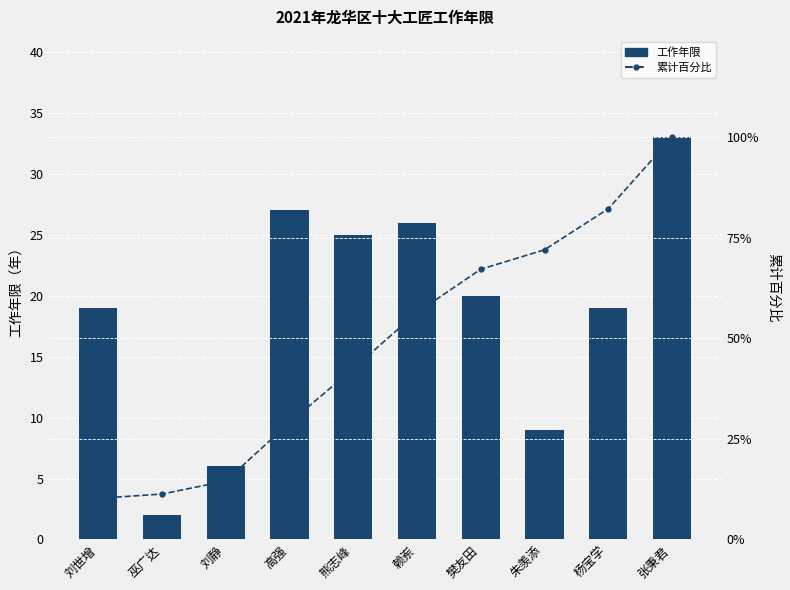

Rank the series by their average value, from highest to lowest.

累计百分比, 工作年限